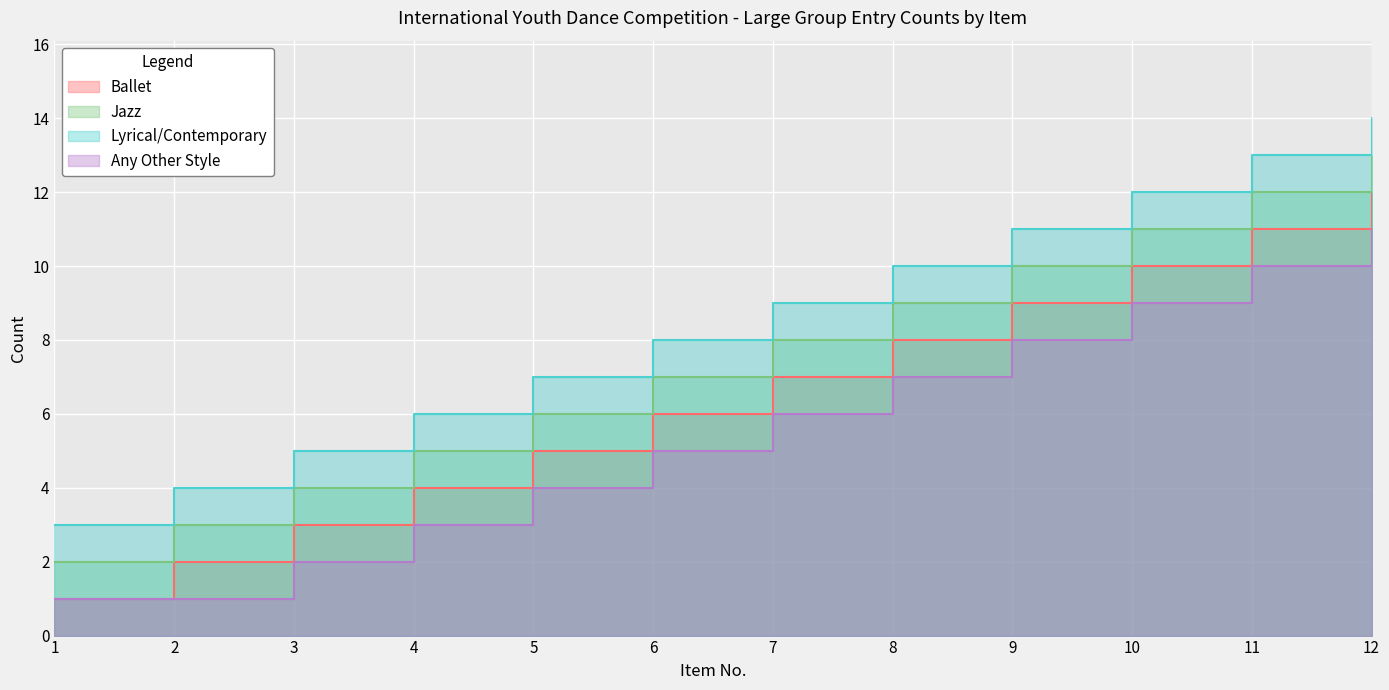

At how many categories does at least one series exceed 13?

1